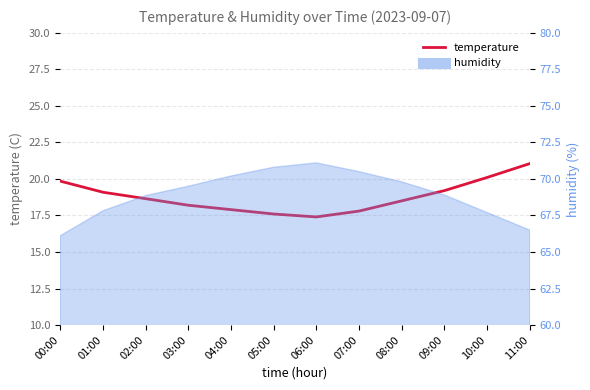

What is the value of the 12th point from the left?

21.1